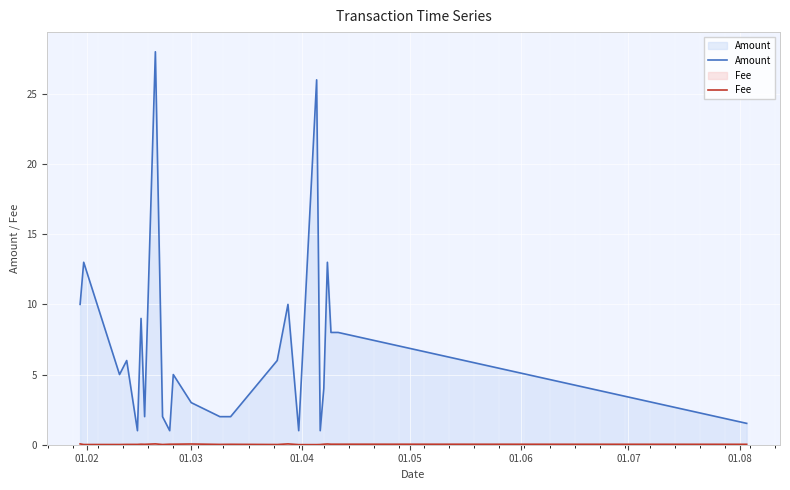

What are all the series names shown in the legend?

Amount, Fee